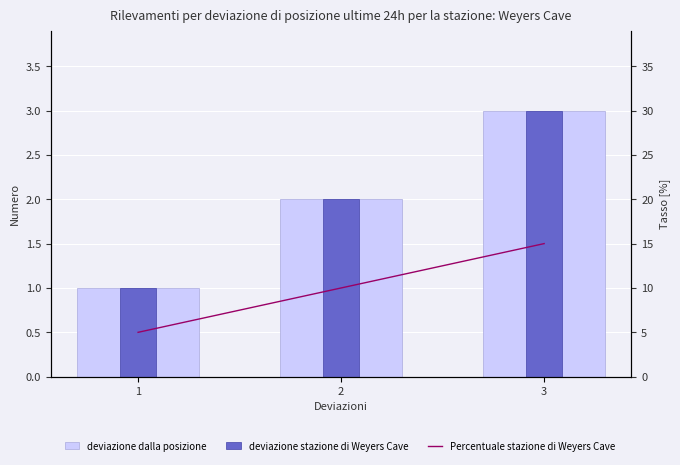

Which series has the largest total across all categories?

Percentuale stazione di Weyers Cave